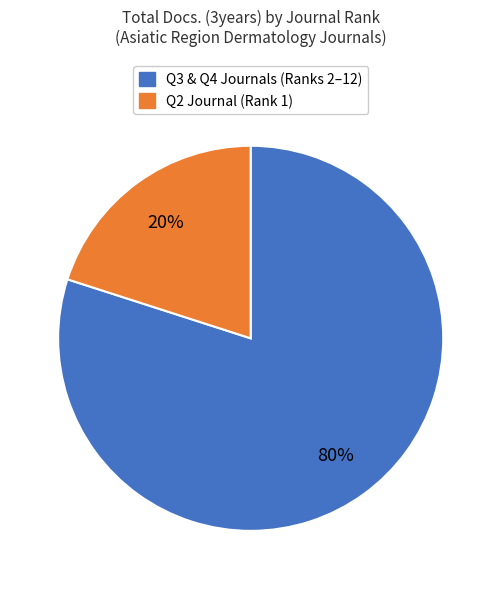

Does any single category account for the majority?

Yes